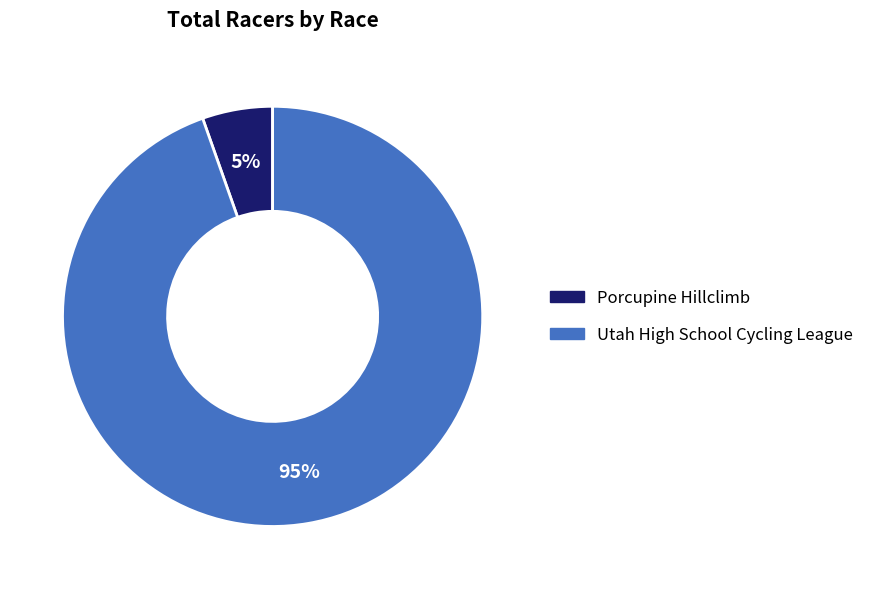

Is it true that Utah High School Cycling League is 95% of the pie?

True